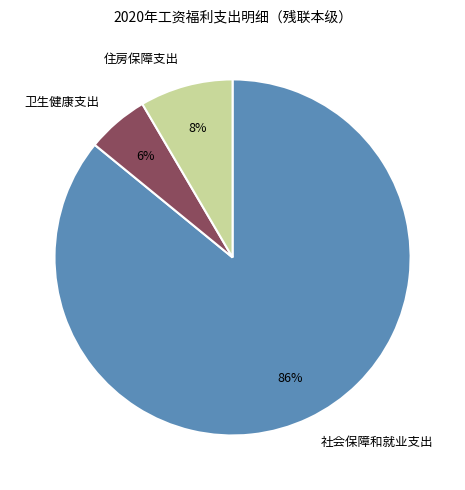

Which slice is the smallest?

卫生健康支出